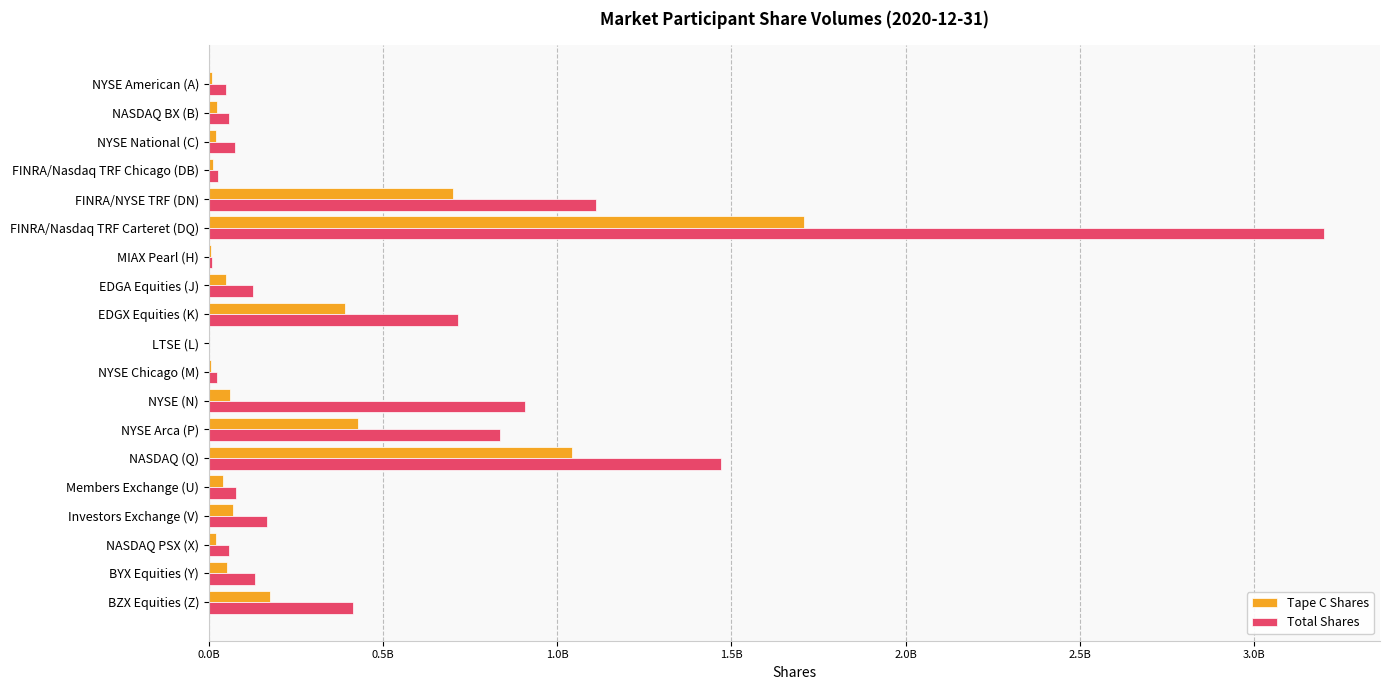

At which category is the sum across all series the highest?

FINRA/Nasdaq TRF Carteret (DQ)